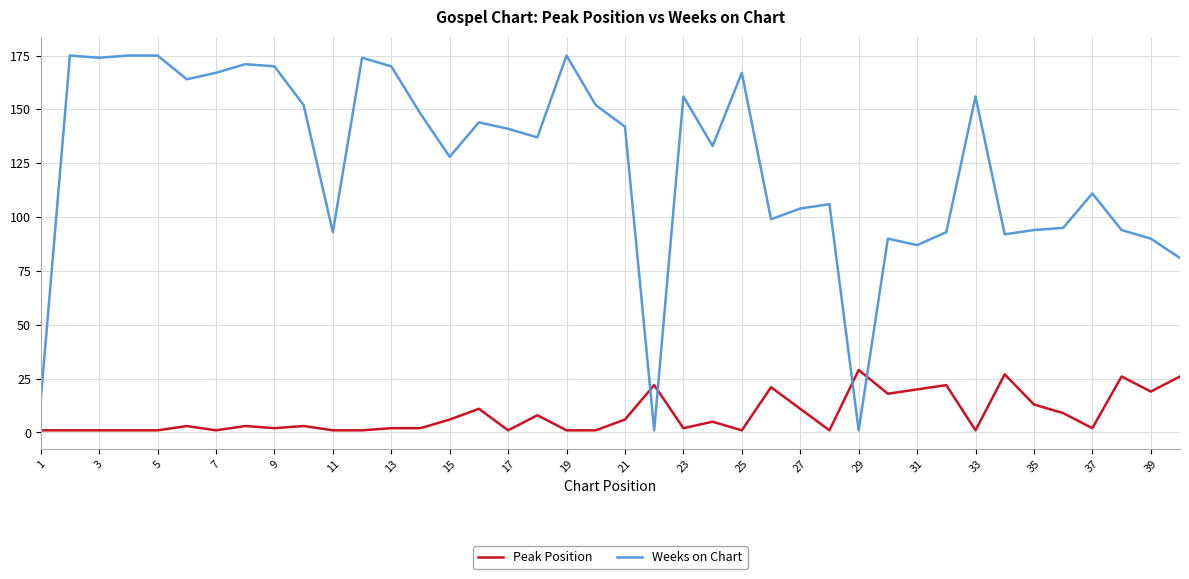

Does the chart have visible grid lines?

Yes